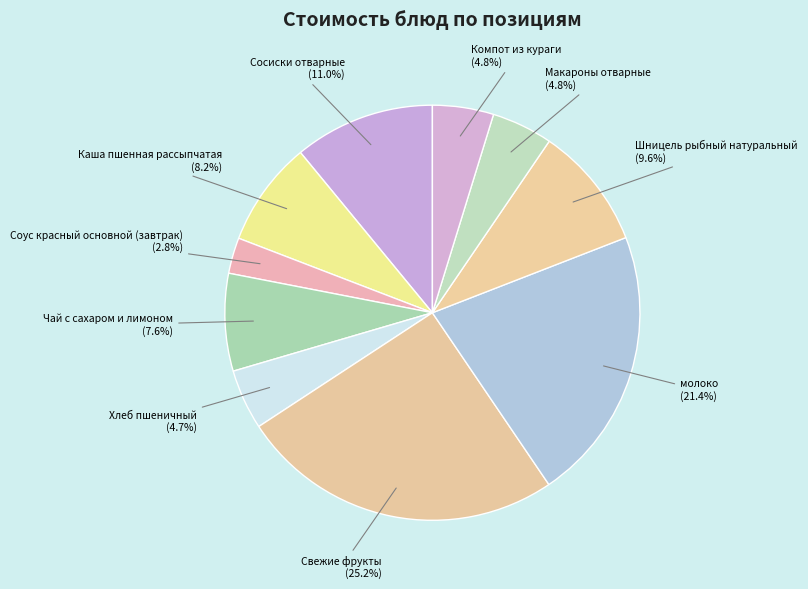

What percentage is the Макароны отварные slice, to the nearest percent?

5%